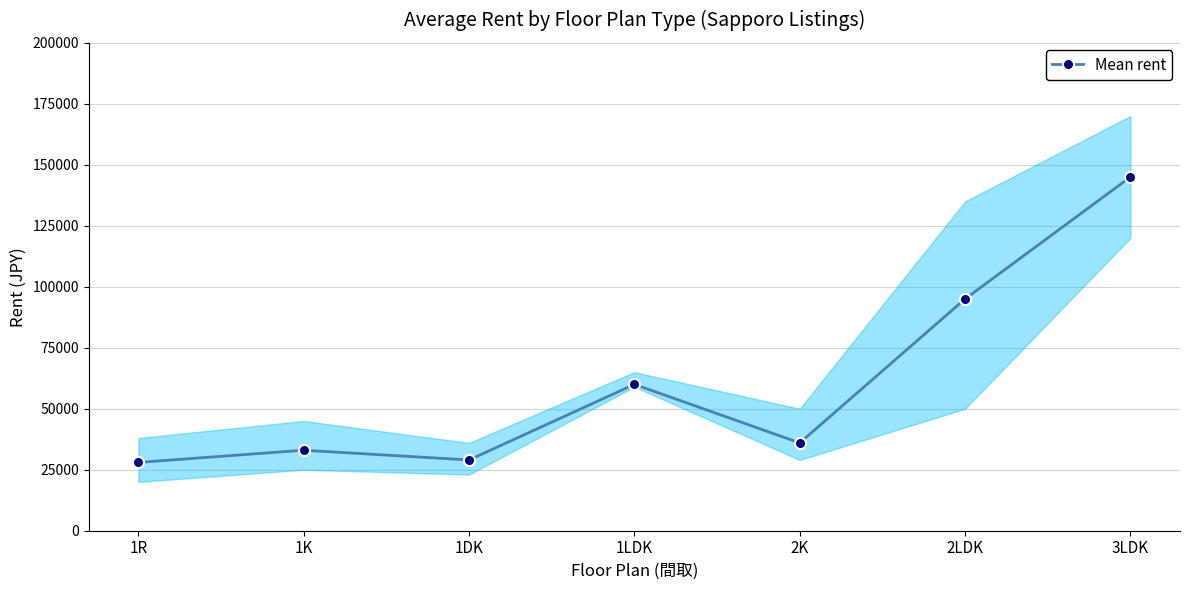

Is this an area chart (filled region under the line)?

No